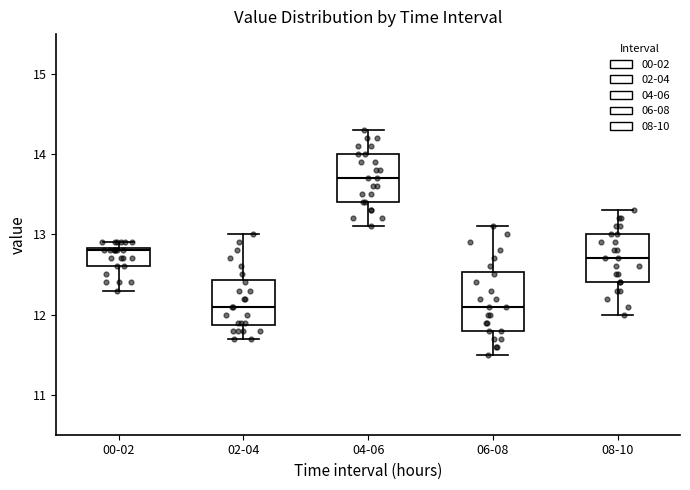

Where does the upper whisker of the box for 04-06 end on the y-axis? The values are not printed on the chart, so give them approximately, as read against the axis.

14.3